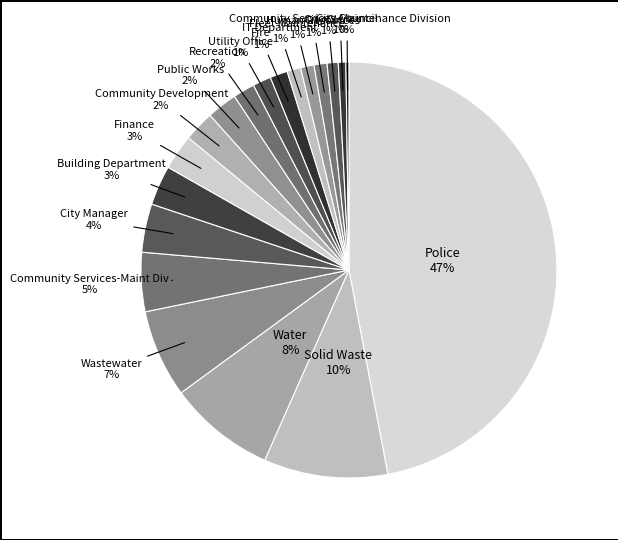

What is the smallest slice in the pie chart?

City Council